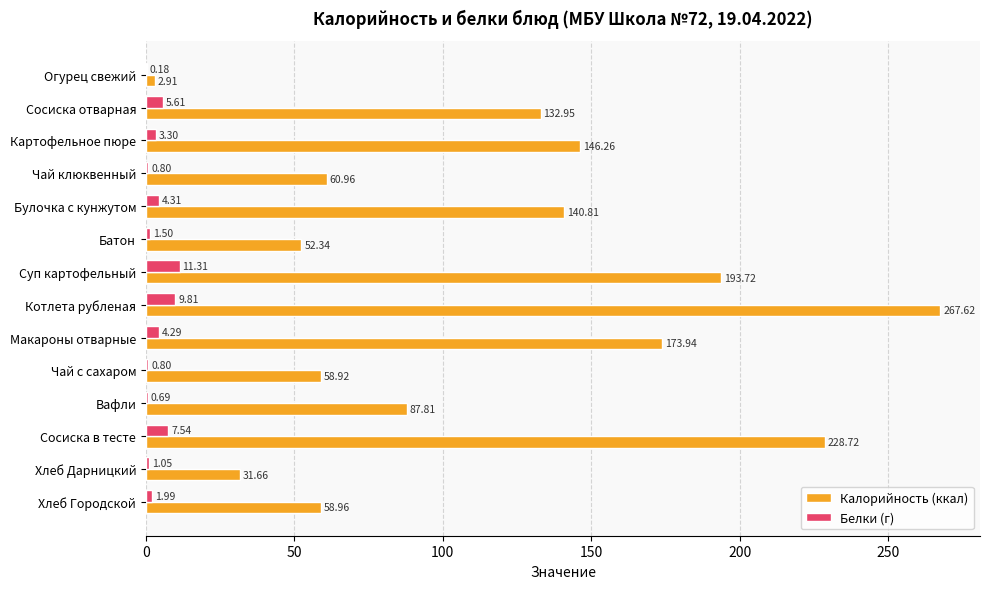

Is the value of Белки (г) at Вафли greater than the value of Калорийность (ккал) at Сосиска отварная?

No